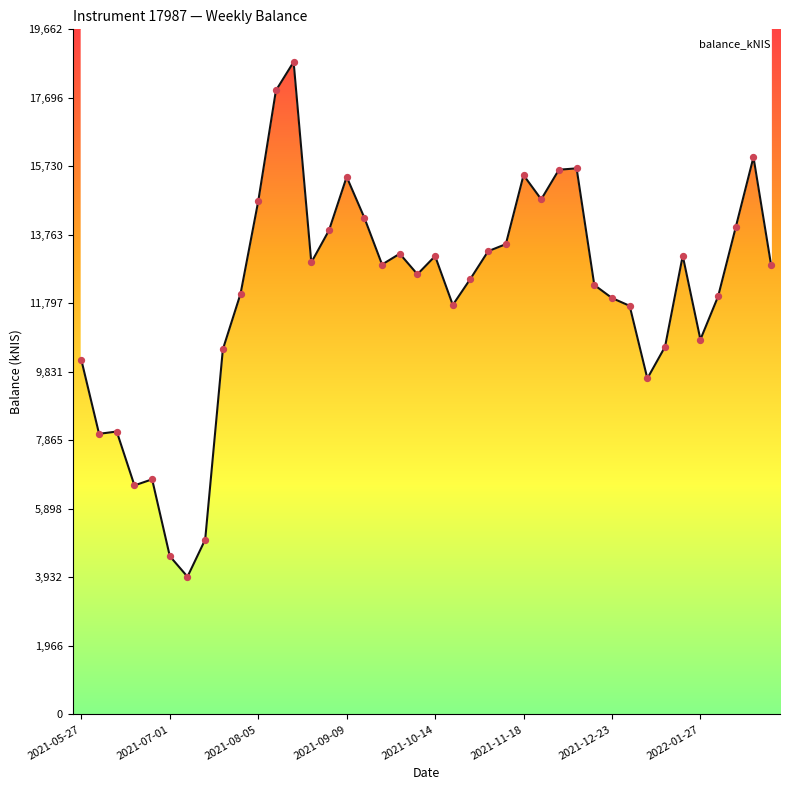

What is the difference between the maximum and minimum values?

14773.9